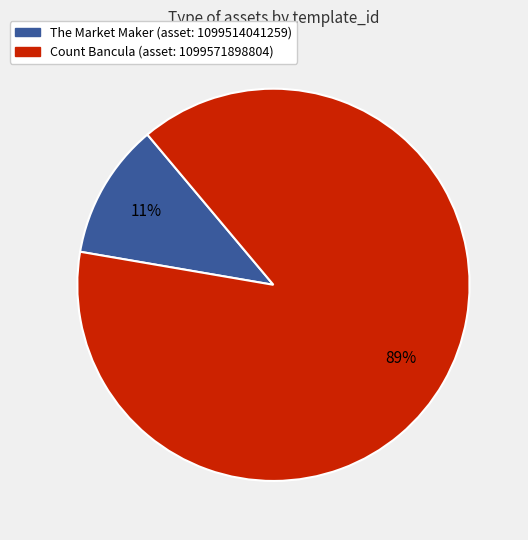

To the nearest percent, what is the difference between the largest and smallest slice percentages?

78%